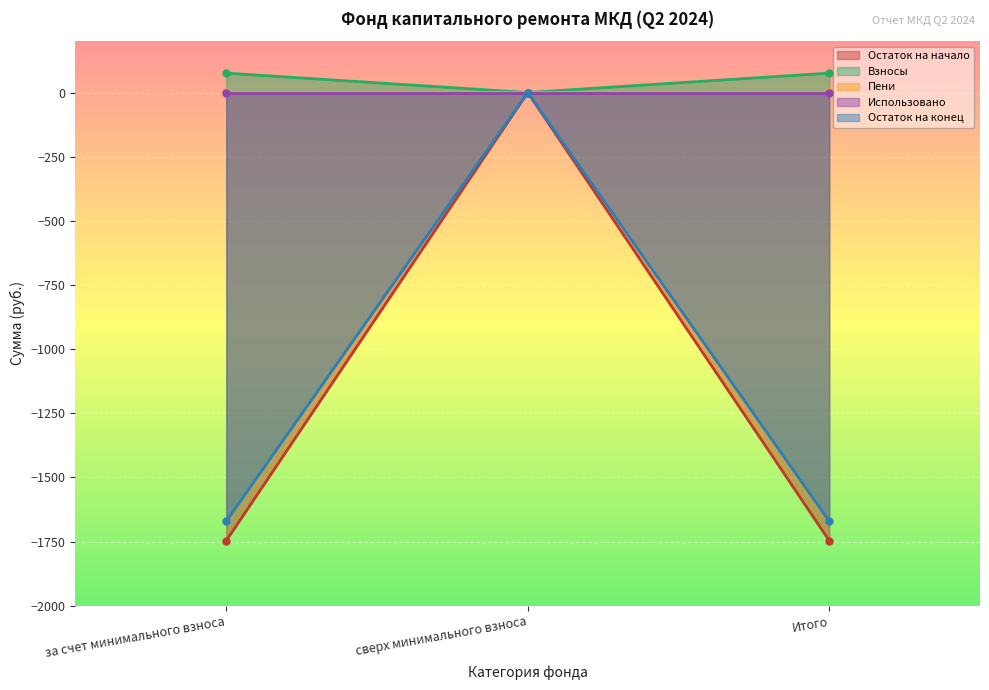

At which category is the sum across all series the highest?

сверх минимального взноса